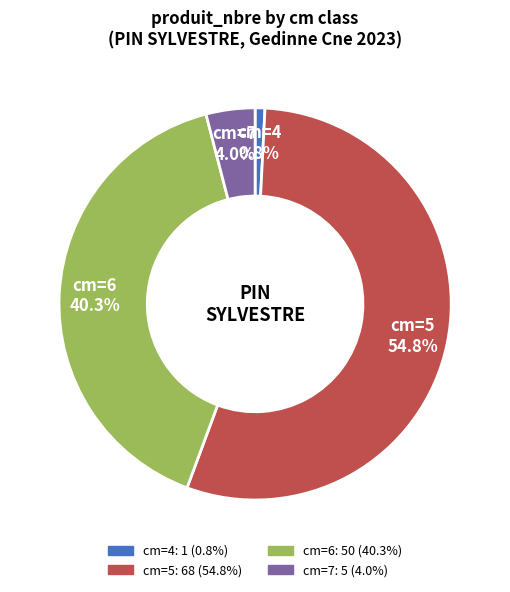

Does any single category account for the majority?

Yes